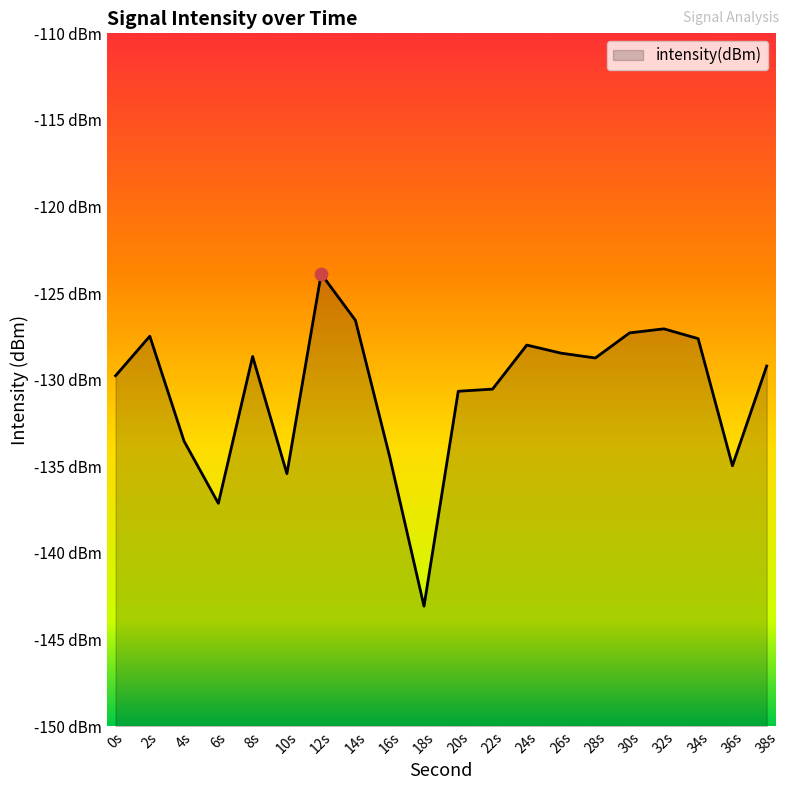

What is the change in value from 16s to 32s?

+7.4